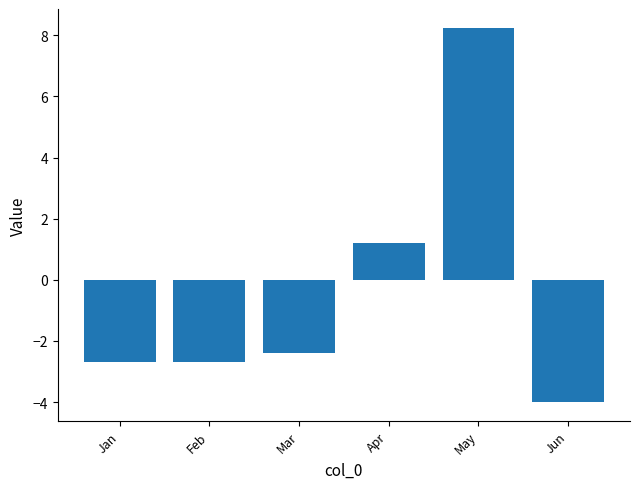

Which label corresponds to the smallest value in the chart?

Jun